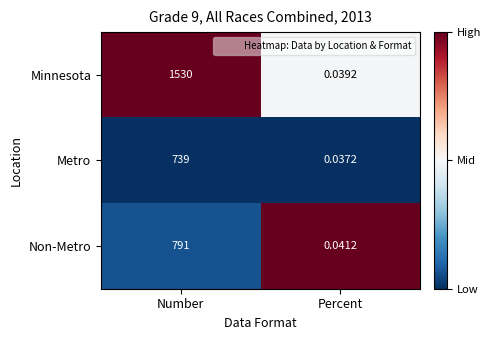

What is the maximum value shown in the chart?

1530.0